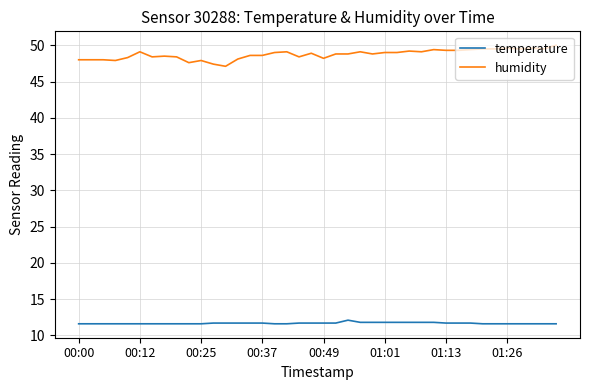

What are all the series names shown in the legend?

temperature, humidity